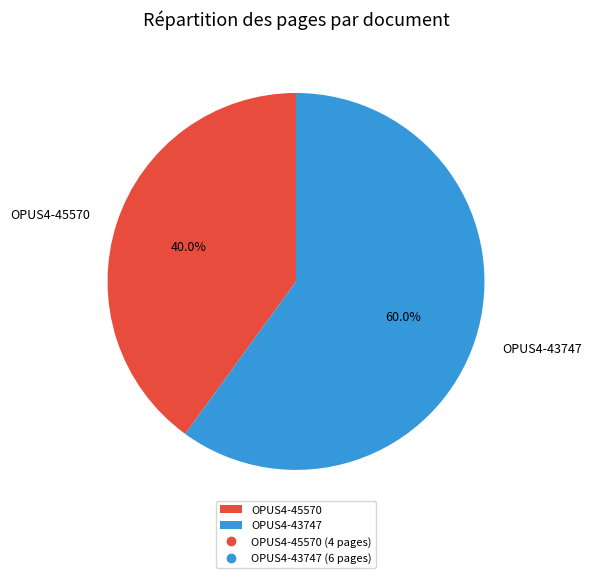

What percentage is NOT represented by OPUS4-43747?

40.0%